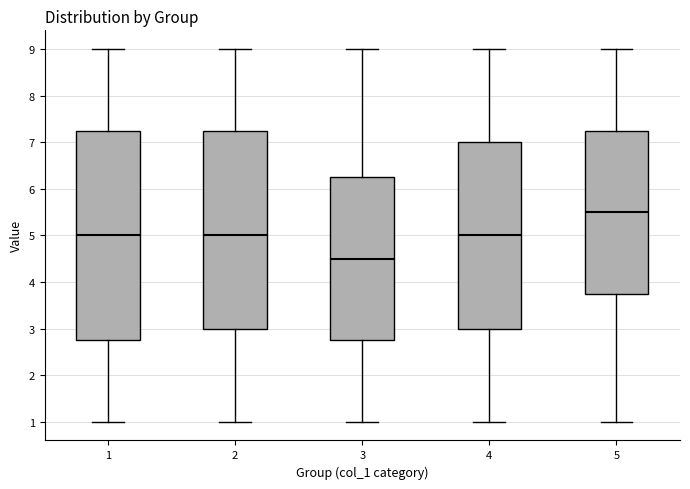

Reading left to right, transcribe this box plot: for each box, give where its median line is, the range the box spans, and where its two whiskers end, as read against the y-axis. The values are not printed on the chart, so give them approximately, as read against the axis.

1: median 5.0, box 2.8 to 7.3, whiskers 1.0 to 9.0
2: median 5.0, box 3.0 to 7.3, whiskers 1.0 to 9.0
3: median 4.5, box 2.8 to 6.3, whiskers 1.0 to 9.0
4: median 5.0, box 3.0 to 7.0, whiskers 1.0 to 9.0
5: median 5.5, box 3.8 to 7.3, whiskers 1.0 to 9.0